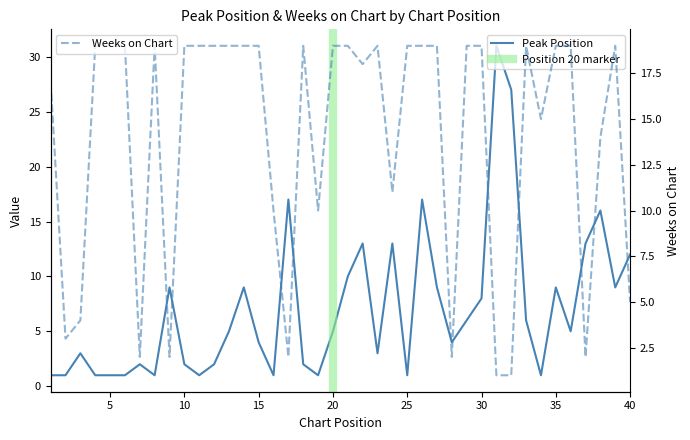

Rank the series at 15 from lowest to highest value.

Peak Position, Weeks on Chart